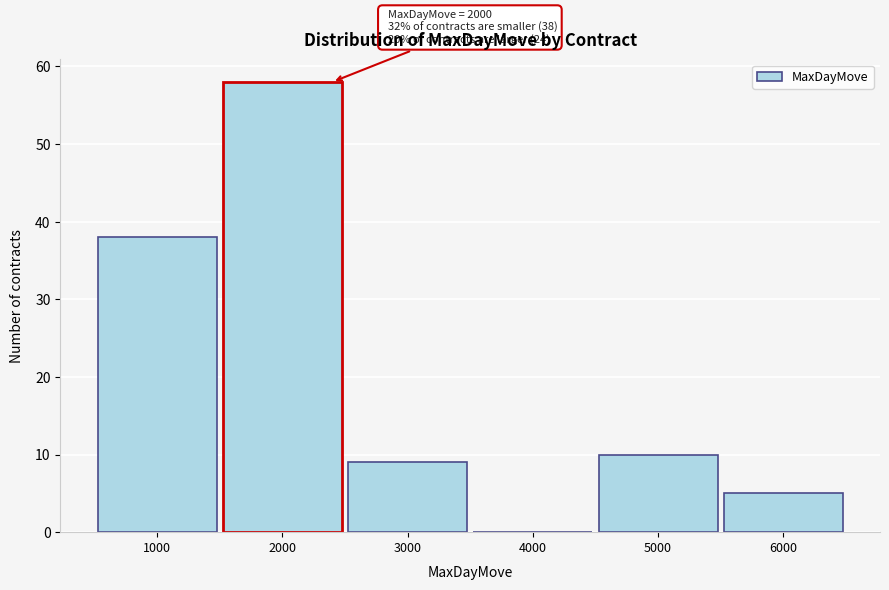

Which range on the x-axis has the tallest bar?

1500 to 2500